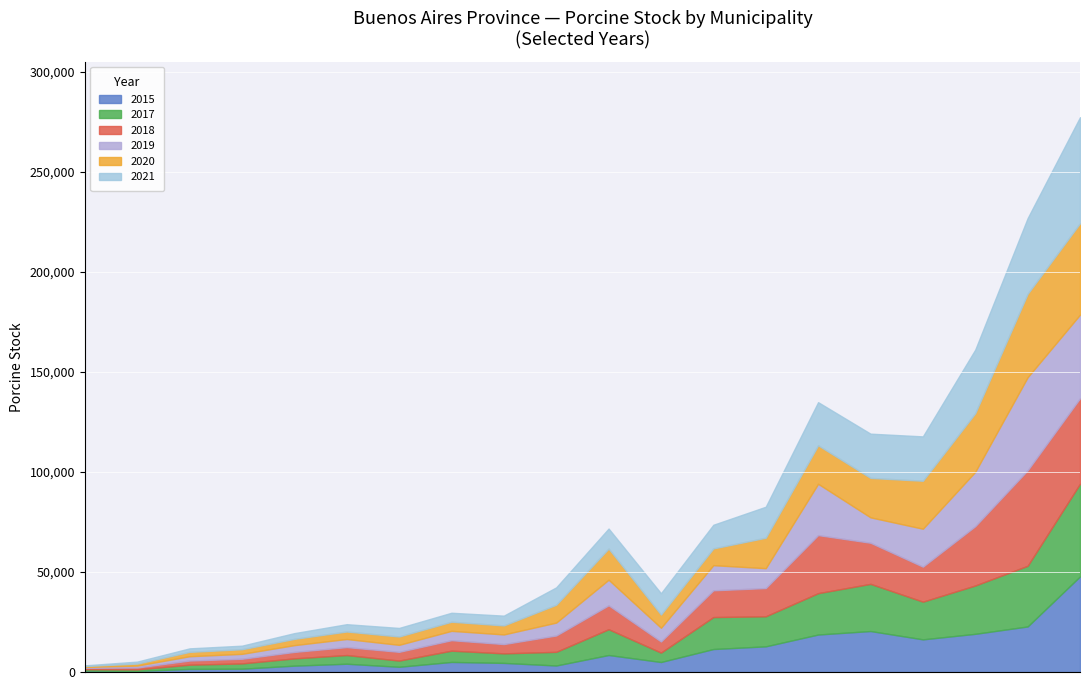

How many data points in 2020 are above 8366?

9